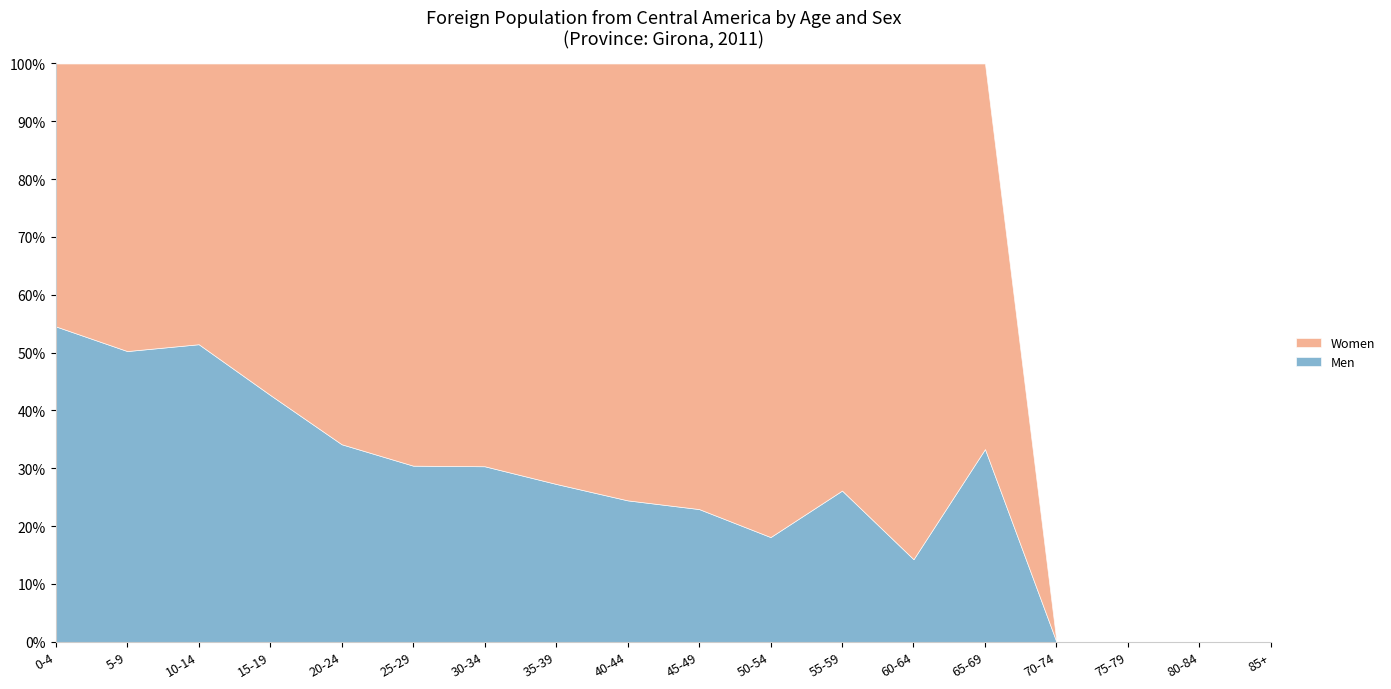

Is it true that Men equals 27.3 at 35-39?

True